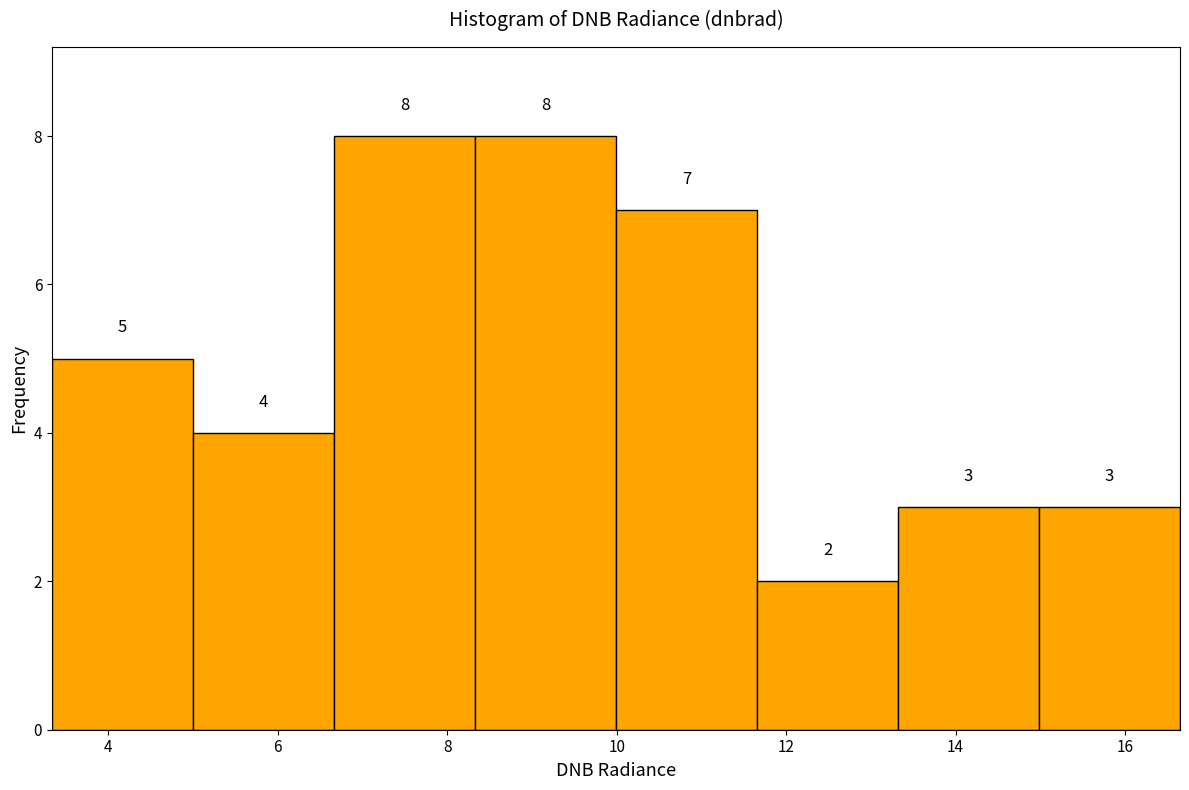

Reading left to right, list every bar in this chart as the range it spans on the x-axis followed by its height. The bar edges are not printed on the chart, so give them approximately, as read against the axis.

3.4 to 5.0: 5
5.0 to 6.6: 4
6.6 to 8.4: 8
8.4 to 10.0: 8
10.0 to 11.6: 7
11.6 to 13.4: 2
13.4 to 15.0: 3
15.0 to 16.6: 3